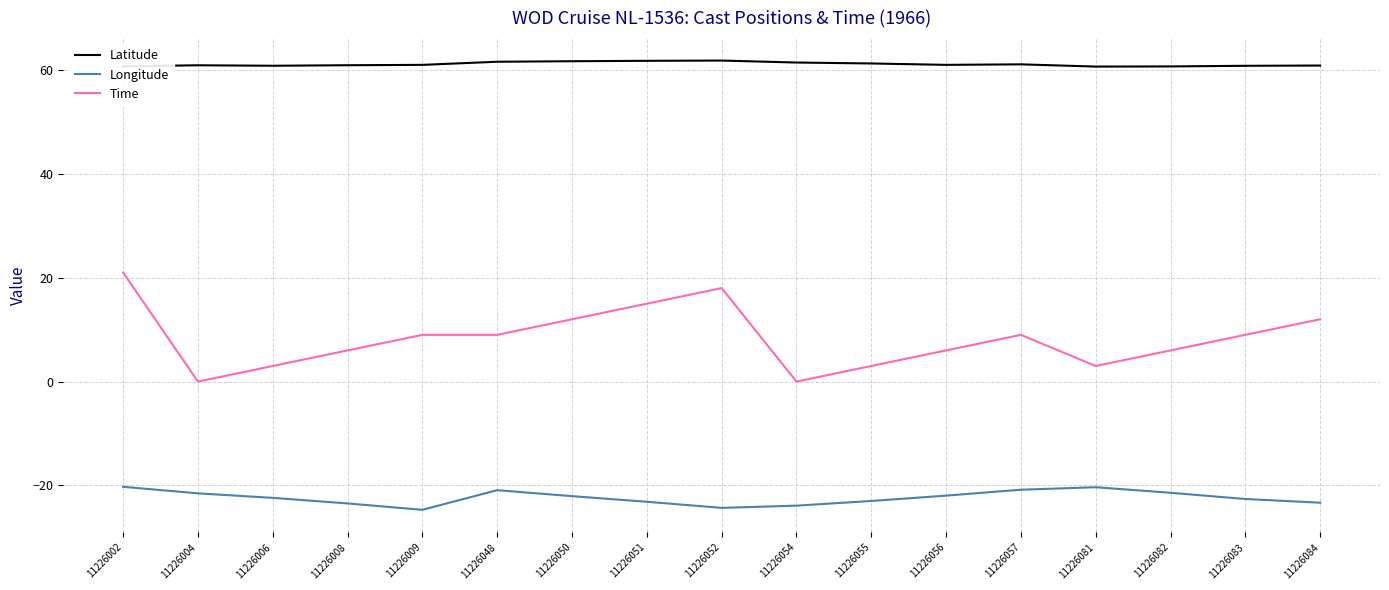

What is the approximate value of Time at 11226082?

6.0